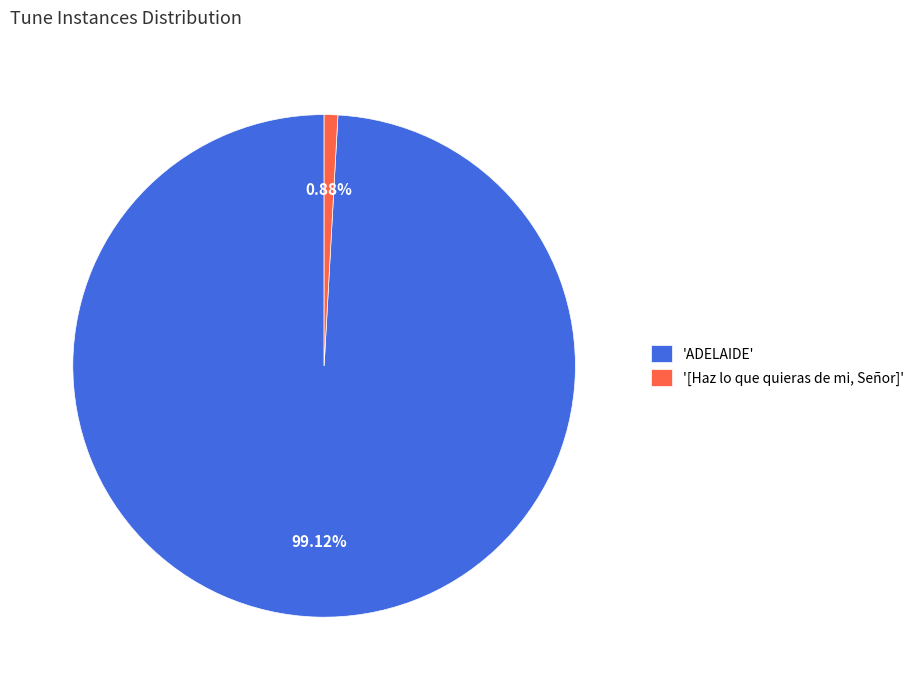

Which category accounts for the majority?

'ADELAIDE'